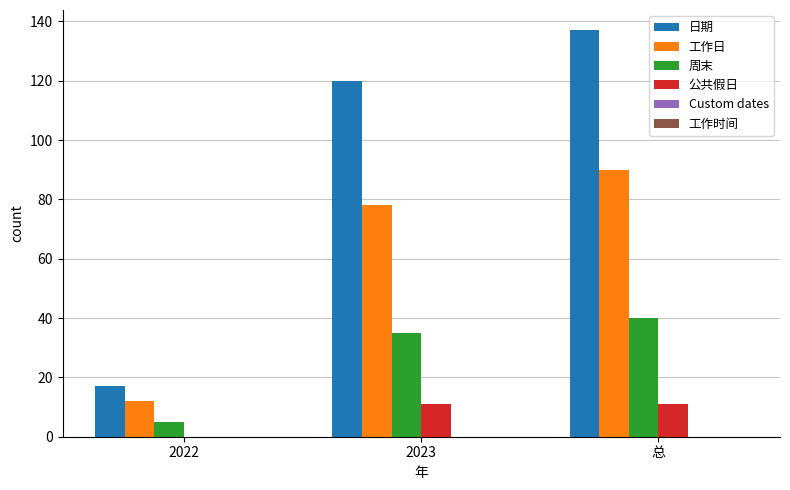

Between 2022 and 2023, which series saw the biggest shift?

日期